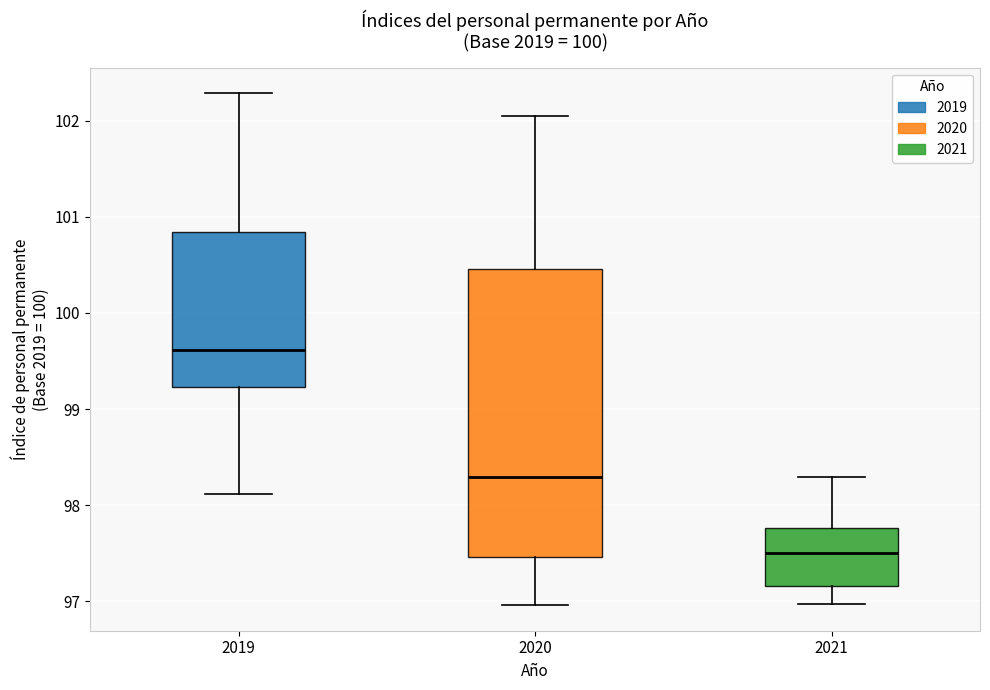

Where does the median line of the box at x = 2020 sit on the y-axis? The values are not printed on the chart, so give them approximately, as read against the axis.

98.3